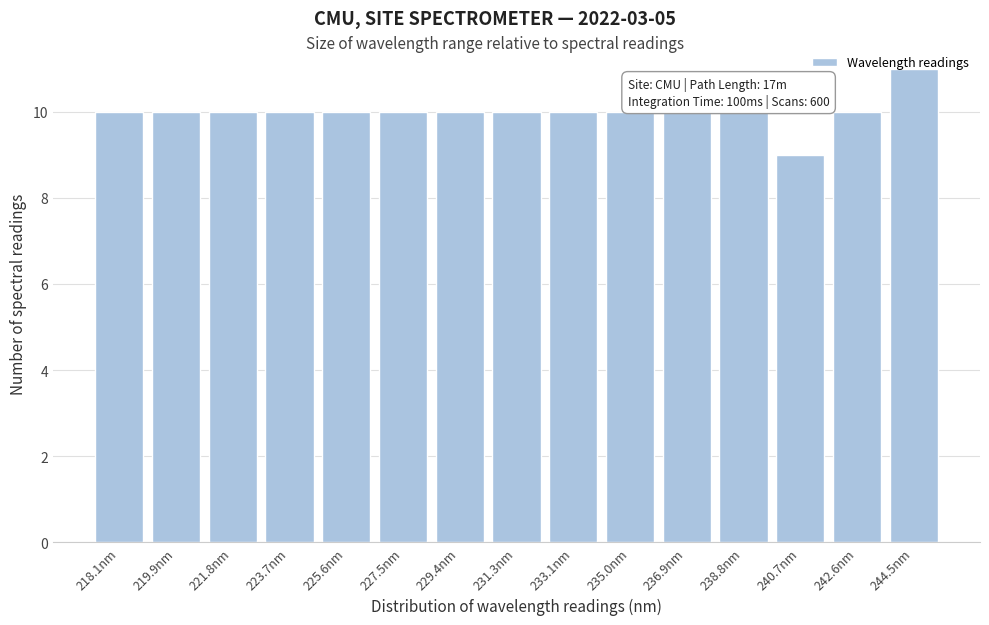

What value does the data have at 221.8nm?

10